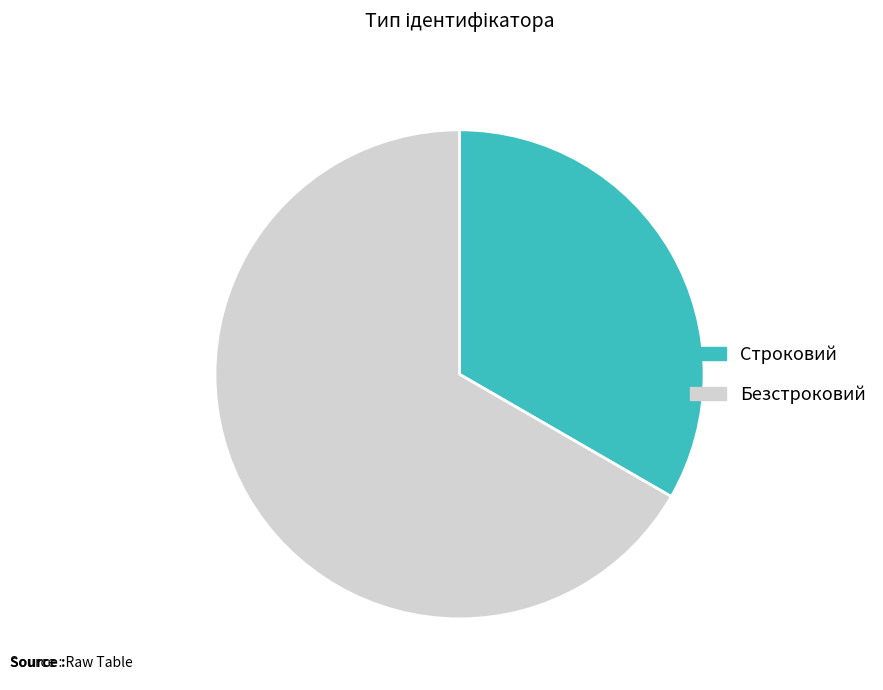

Which slice is the smallest?

Строковий